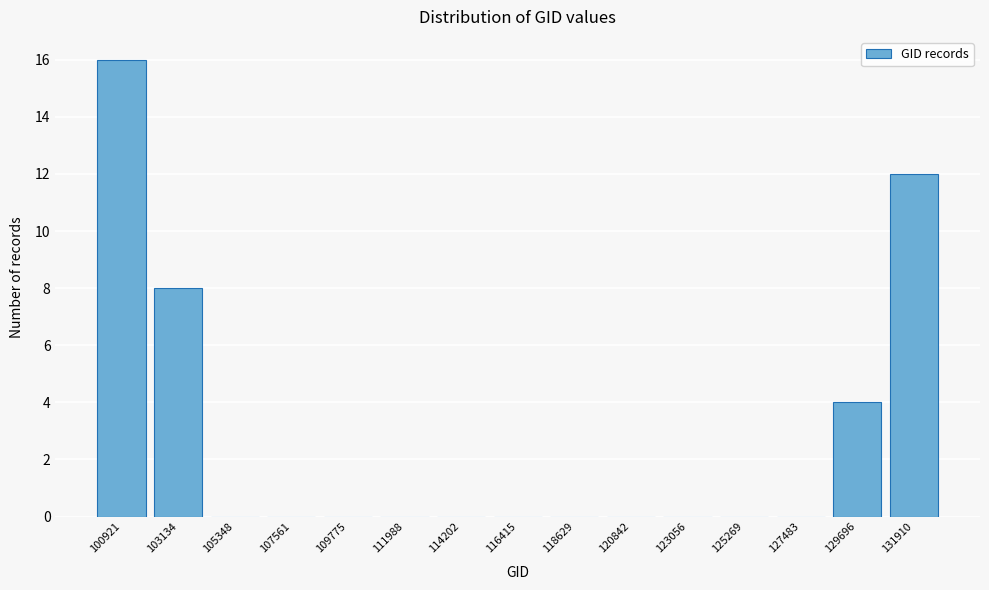

Reading left to right, extract all data points from this chart.

100921=16	103134=8	105348=0	107561=0	109775=0	111988=0	114202=0	116415=0	118629=0	120842=0	123056=0	125269=0	127483=0	129696=4	131910=12